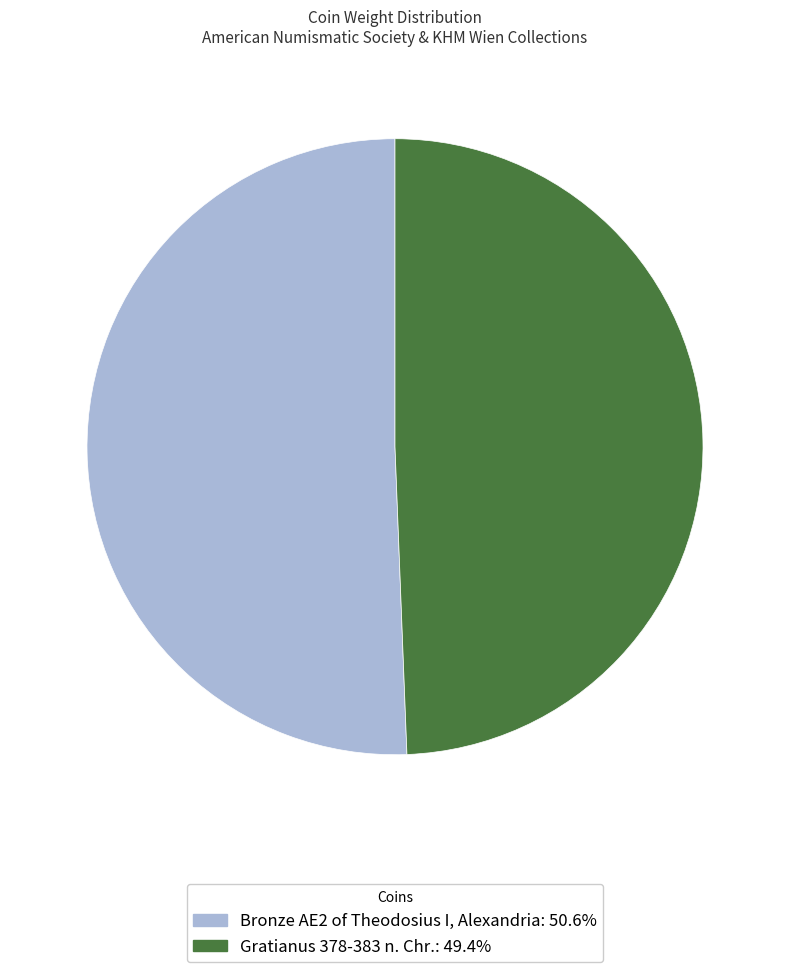

Does any single category account for the majority?

Yes